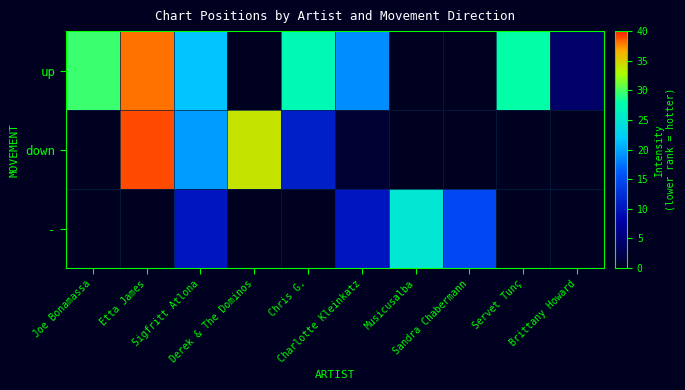

How many data points does each series have?

10